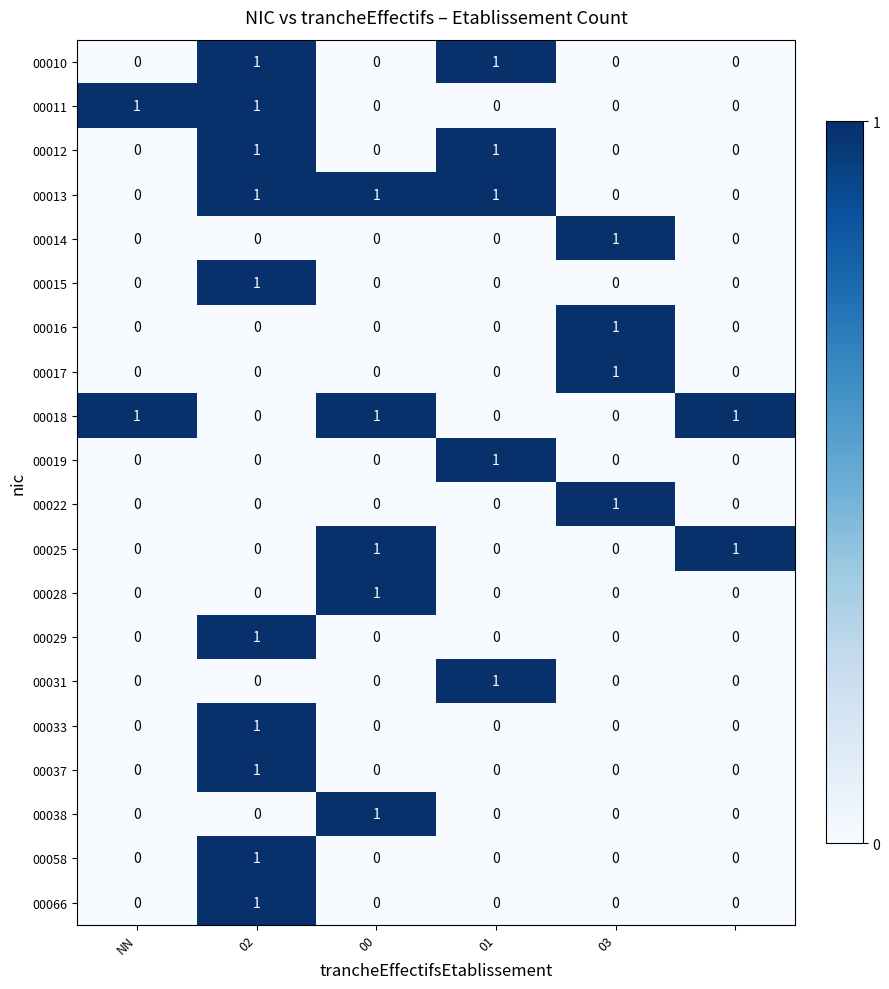

At how many categories does at least one series exceed 0?

6